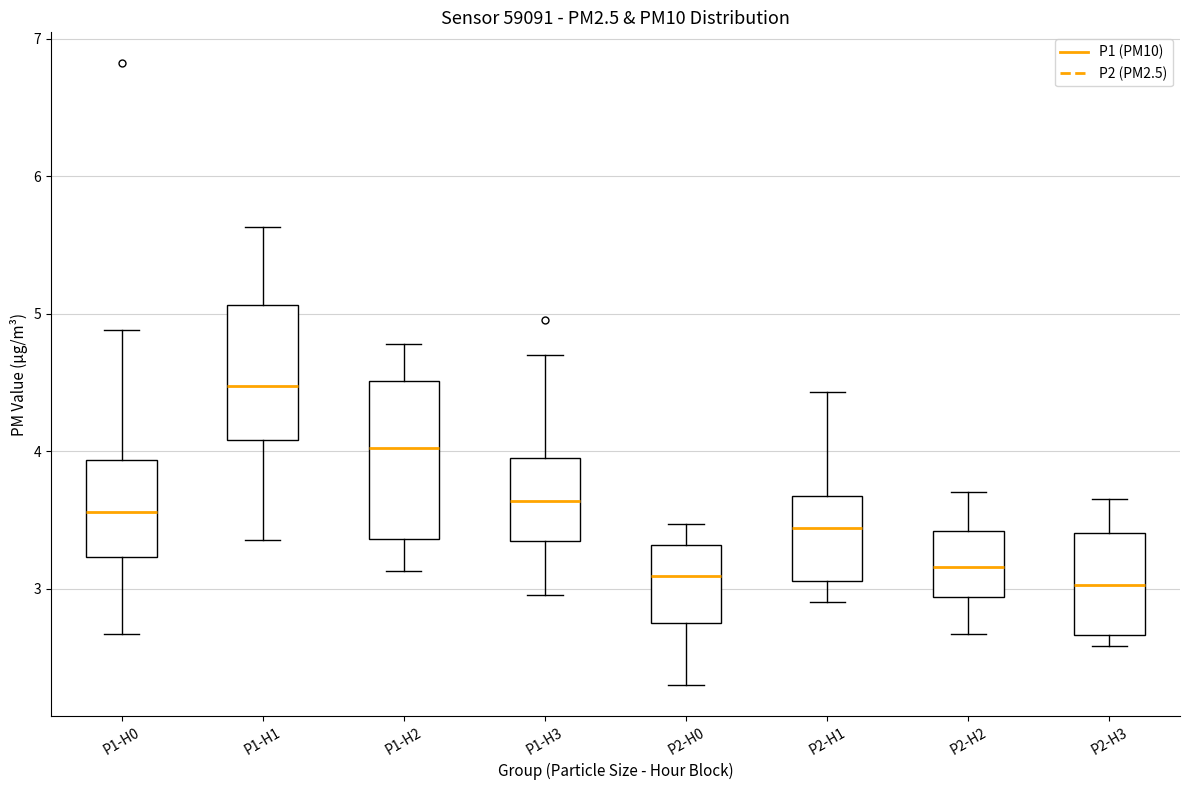

Where is the lower edge of the box for P2-H0 on the y-axis? The values are not printed on the chart, so give them approximately, as read against the axis.

2.8